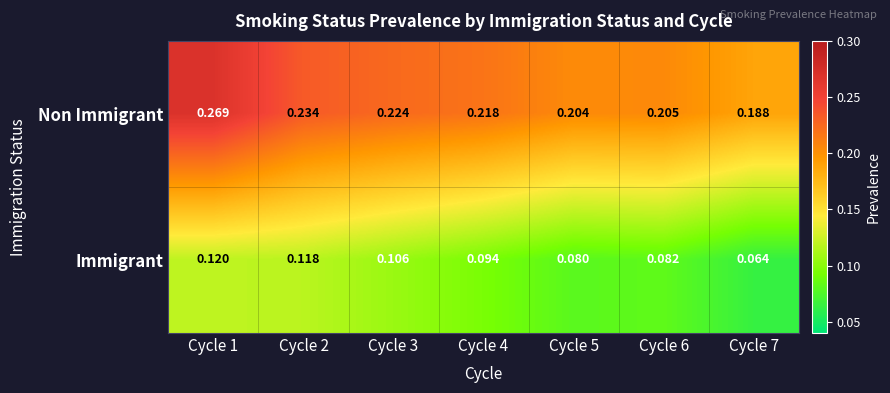

Which series changed the most between Cycle 1 and Cycle 6?

Non Immigrant